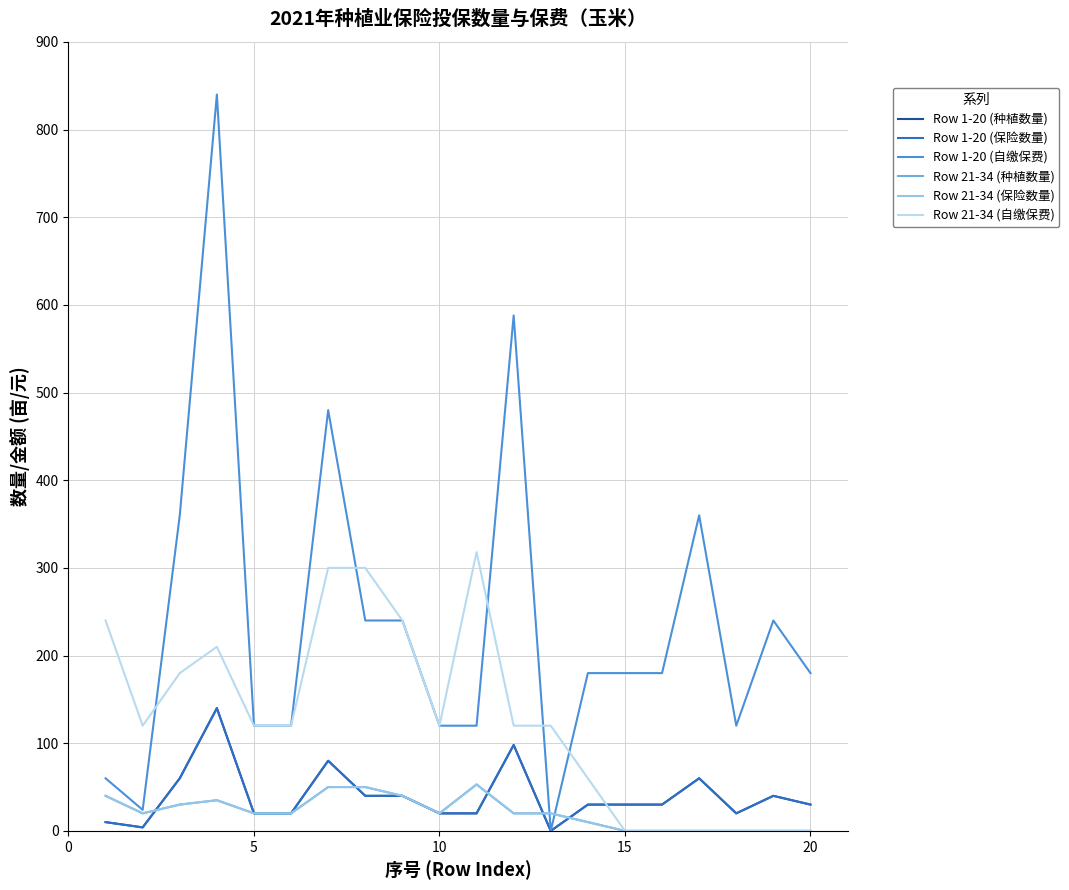

What is the average value of the Row 1-20 (保险数量) series?

40